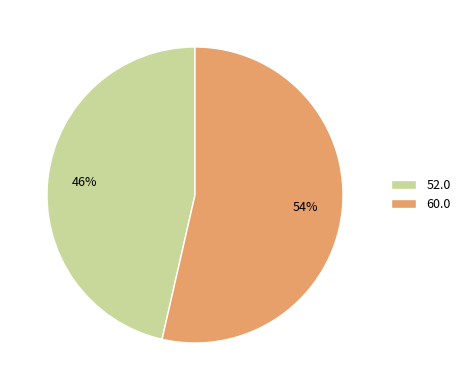

What percentage is the 60.0 slice, to the nearest percent?

54%